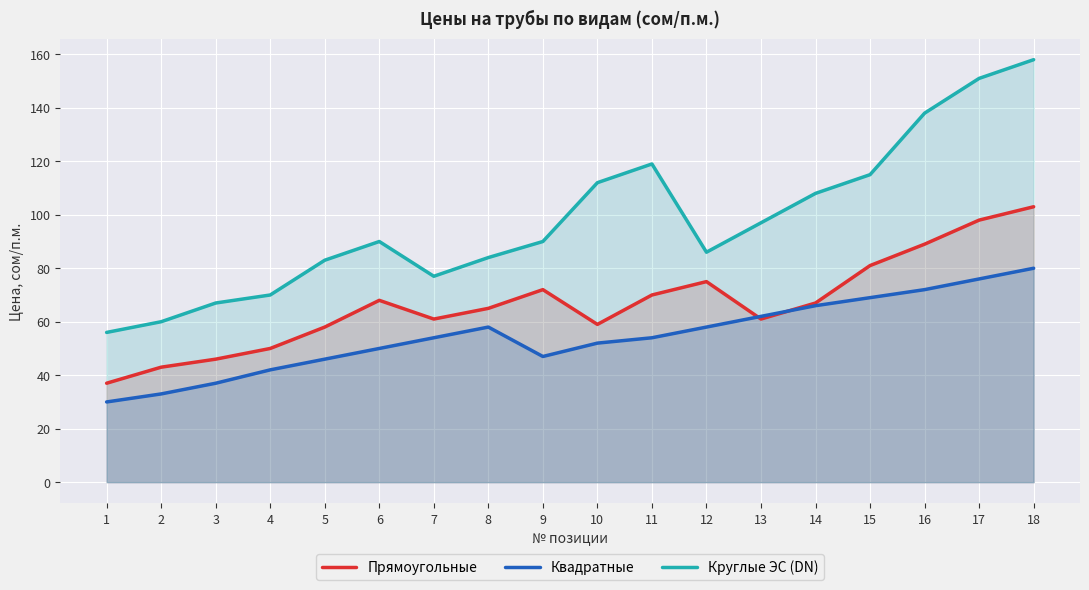

List the series in order of their peak value, lowest first.

Квадратные, Прямоугольные, Круглые ЭС (DN)